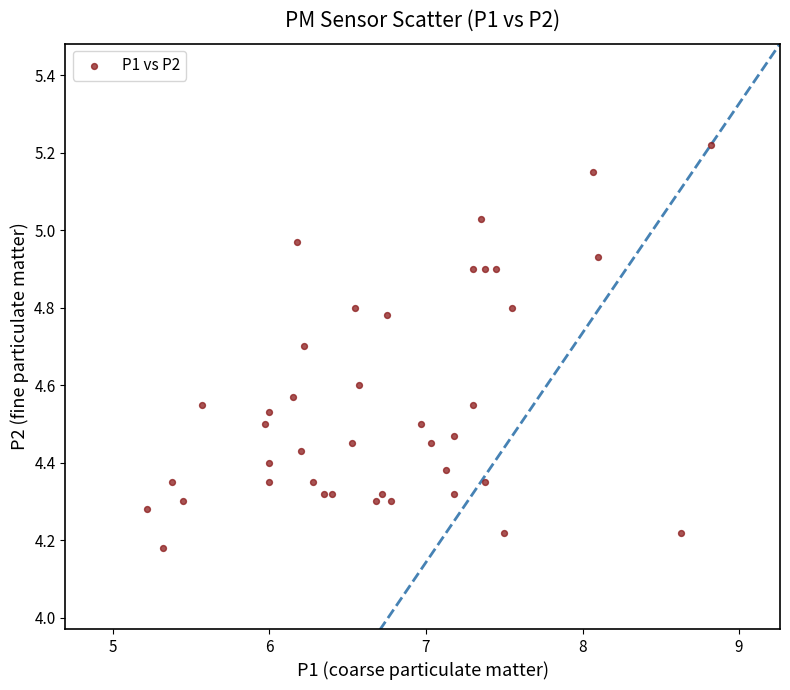

What is the range of X values (max minus min)?

3.6